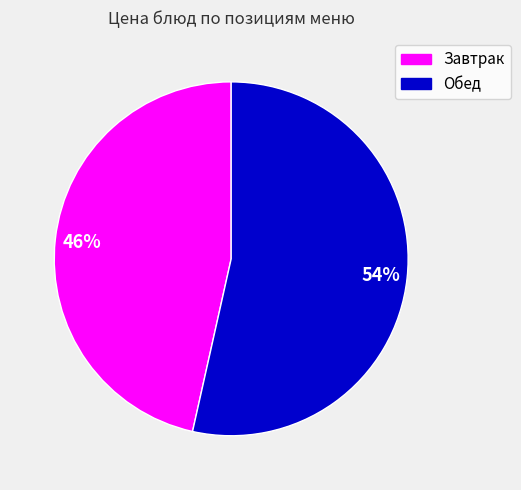

Is there a majority slice in this chart?

Yes